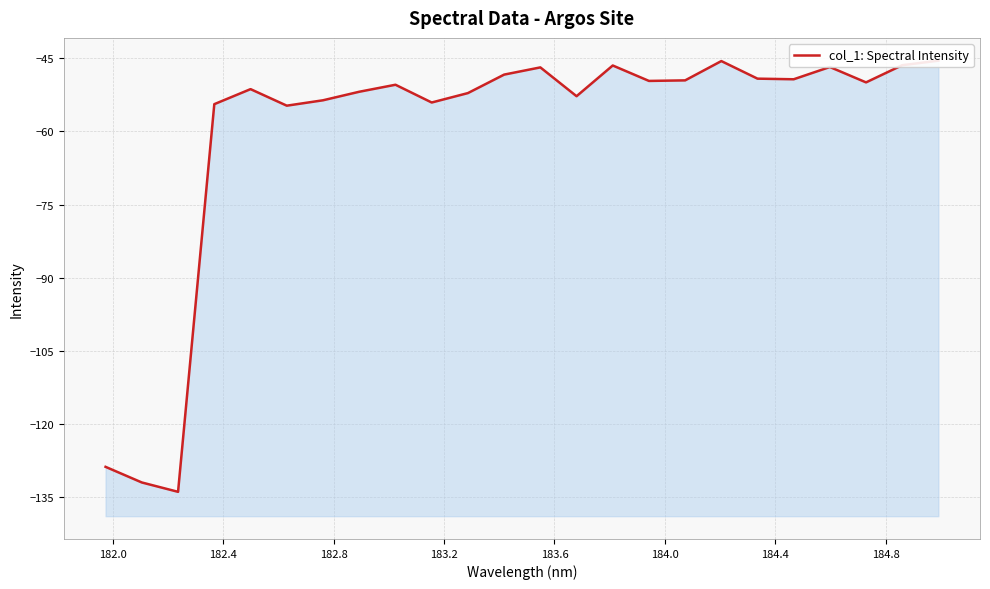

What is the sum of all values?

-1443.3